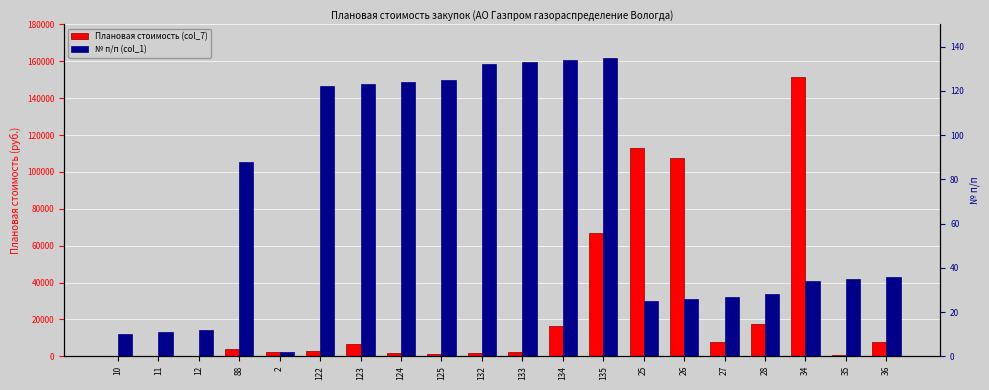

Between 28 and 10, which is larger?

28